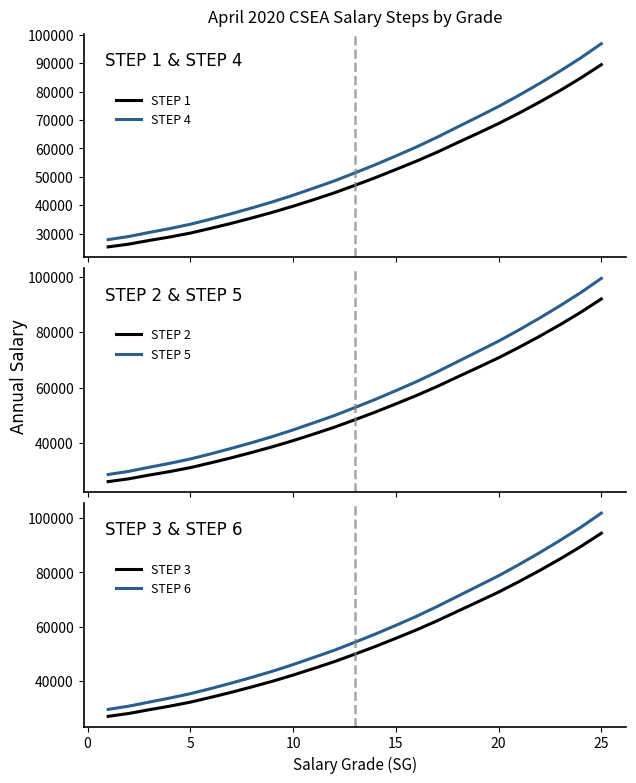

What is the minimum value for STEP 1?

25319